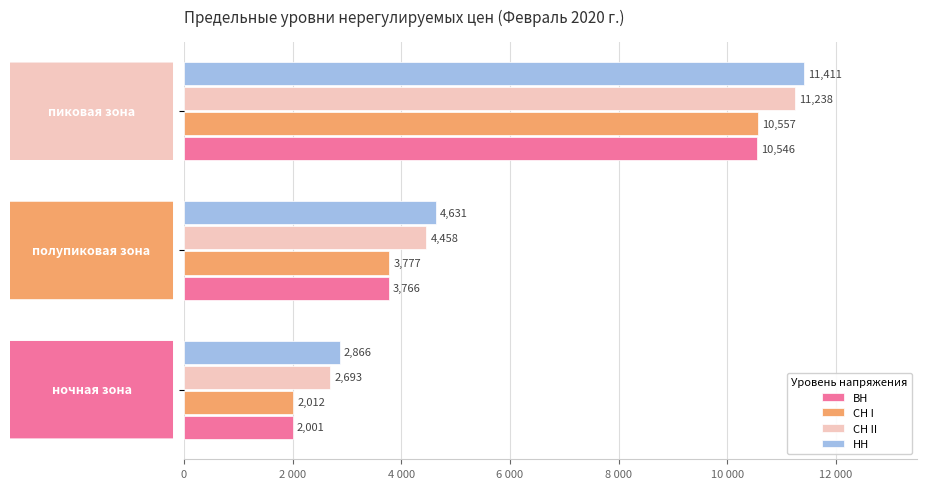

Which series has the largest total across all categories?

НН